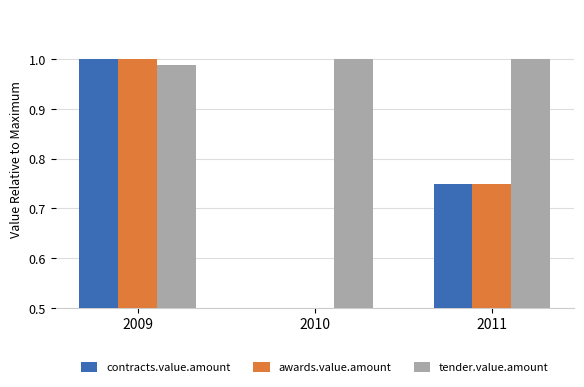

Rank the series at 2011 from lowest to highest value.

contracts.value.amount, awards.value.amount, tender.value.amount